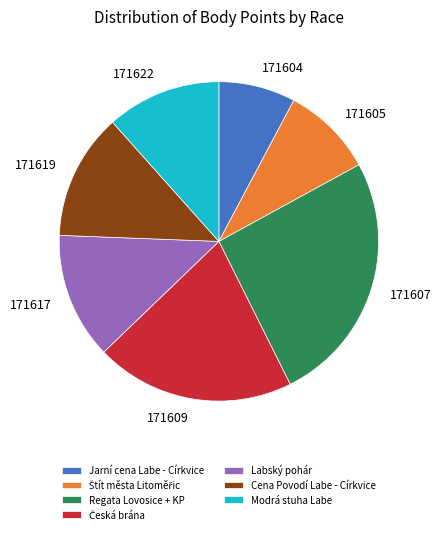

What is the ratio of the value at Modrá stuha Labe to the value at Cena Povodí Labe - Církvice?

0.9